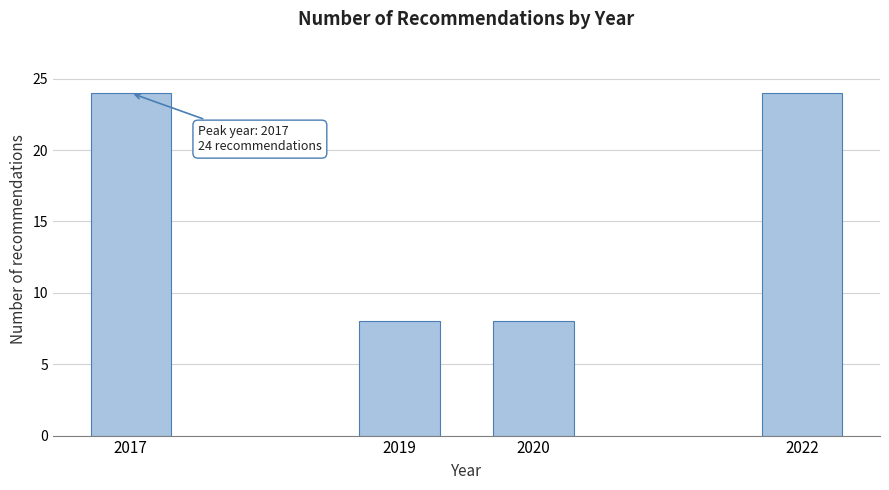

Reading left to right, list all the values displayed in this chart.

24	8	8	24